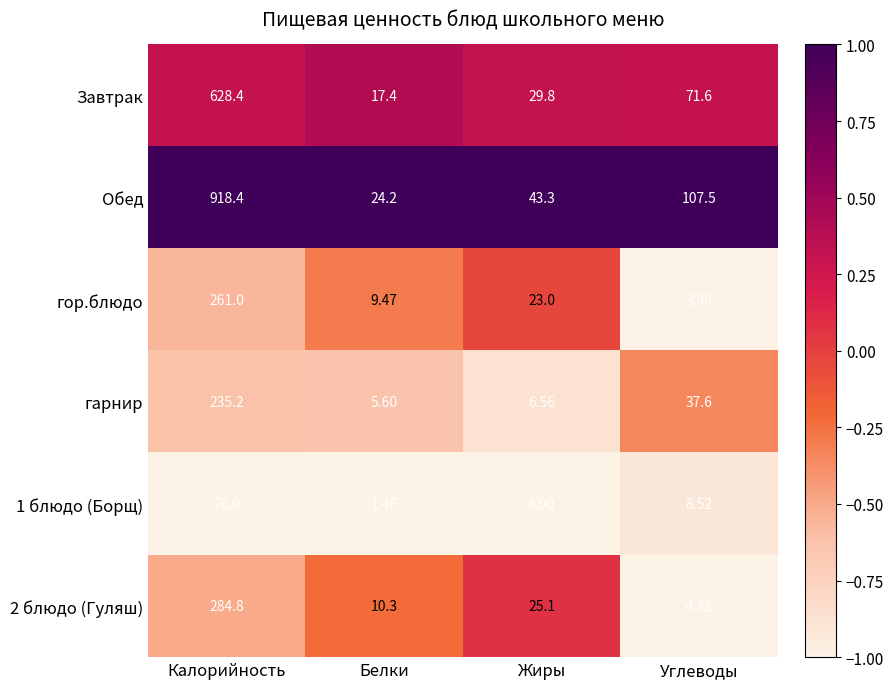

At which category is the sum across all series the highest?

Калорийность